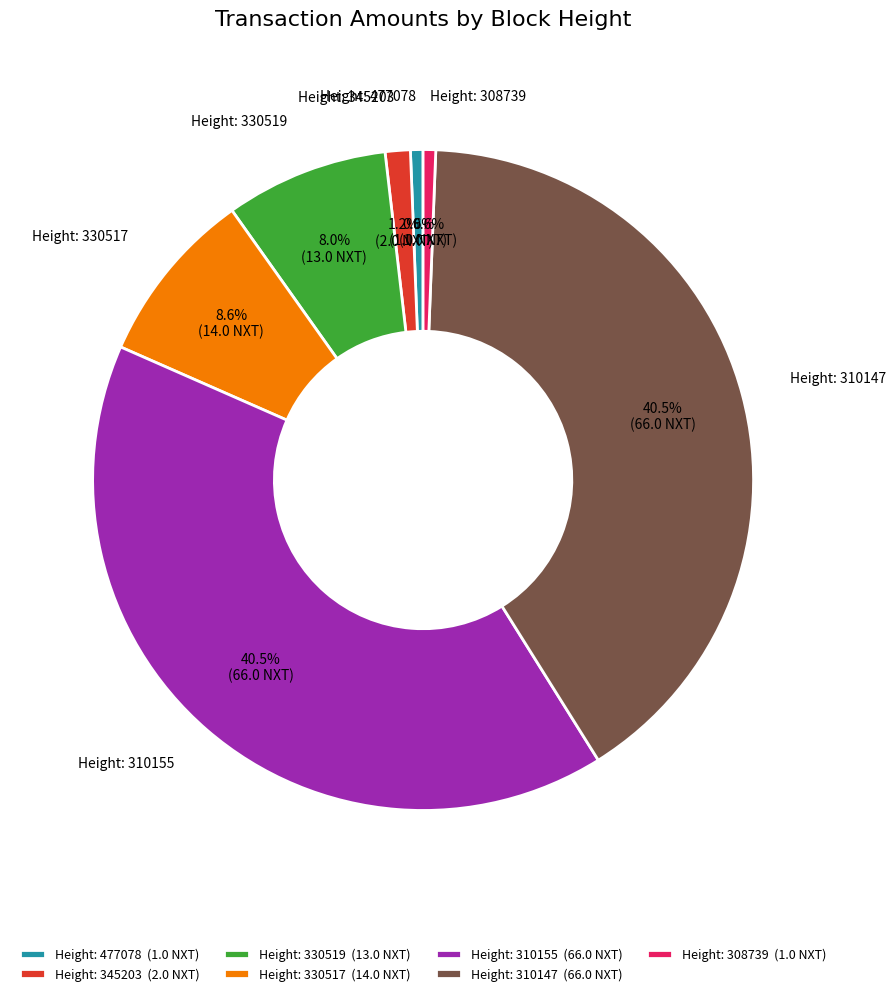

What percentage is NOT represented by Height: 330519?

92.0%